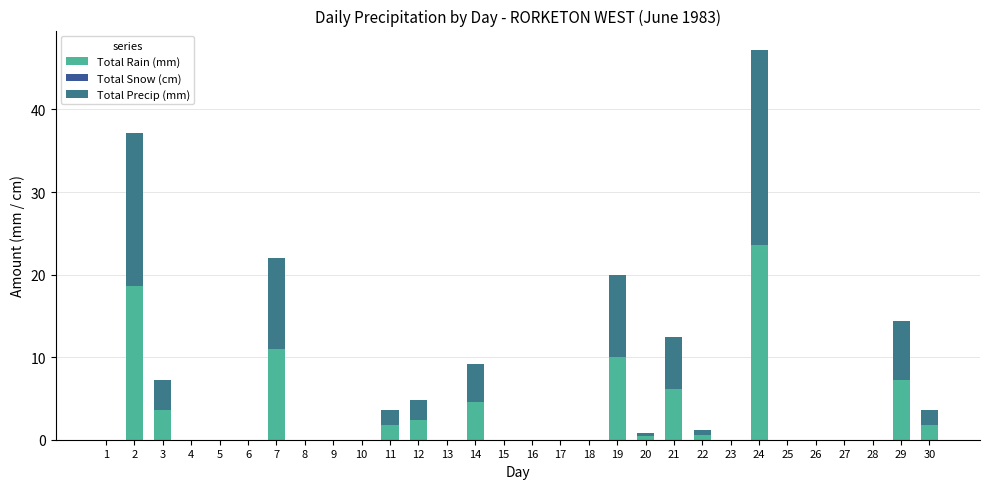

How many categories are shown in the chart?

30